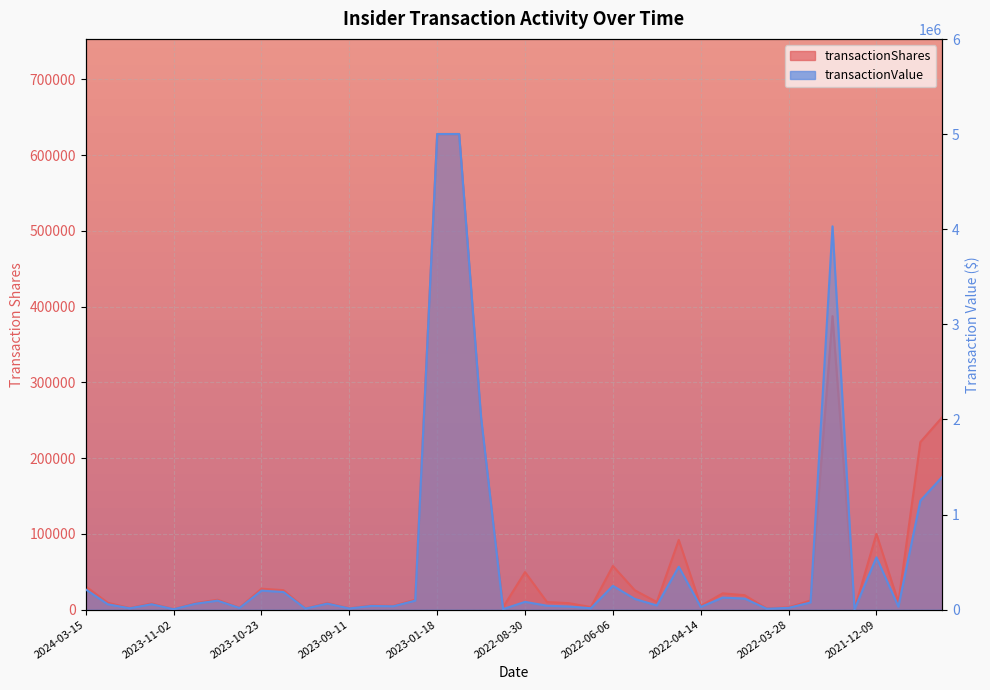

In transactionShares, how many points are lower than both neighbors (excluding endpoints)?

13